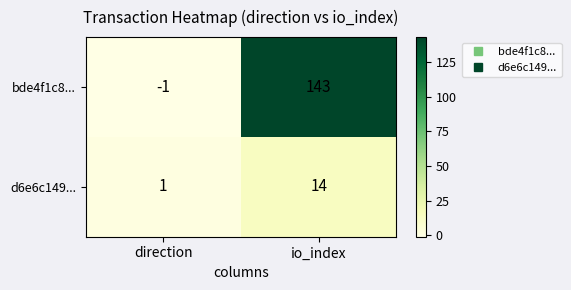

At which label is d6e6c149... closest to 7?

direction